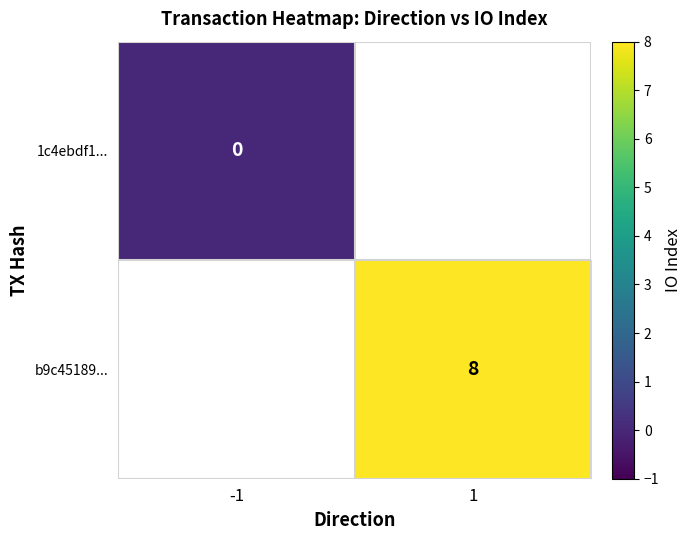

True or false: b9c45189... has a value of 4 at 1.

False